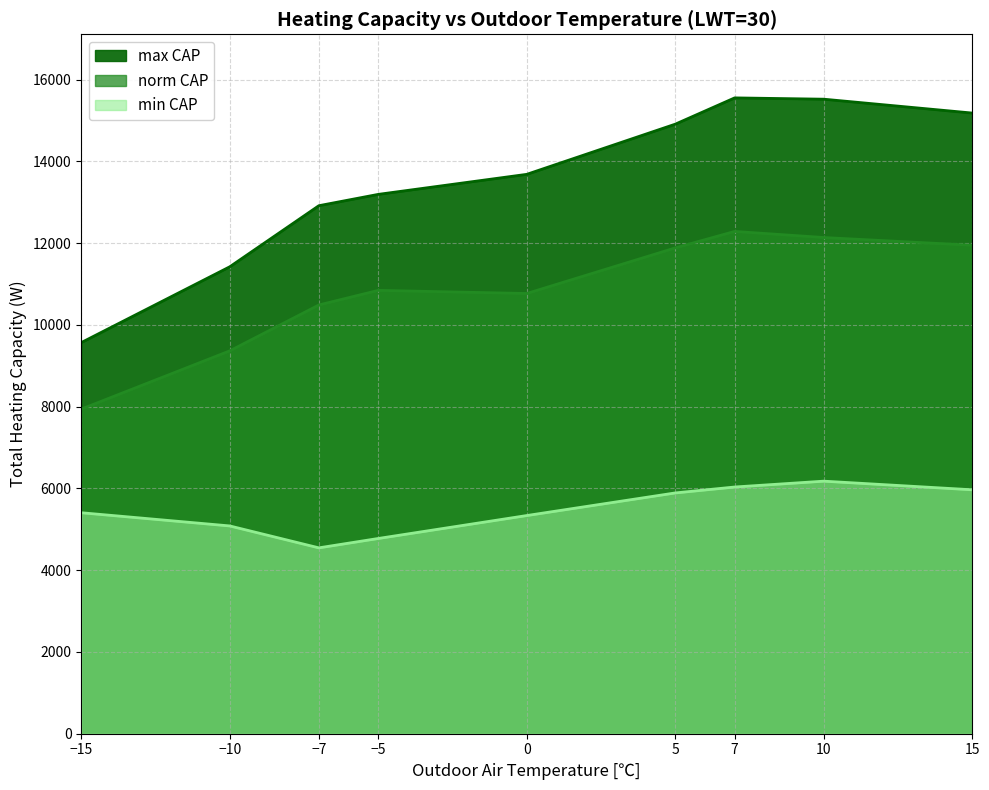

Does the chart have visible grid lines?

Yes